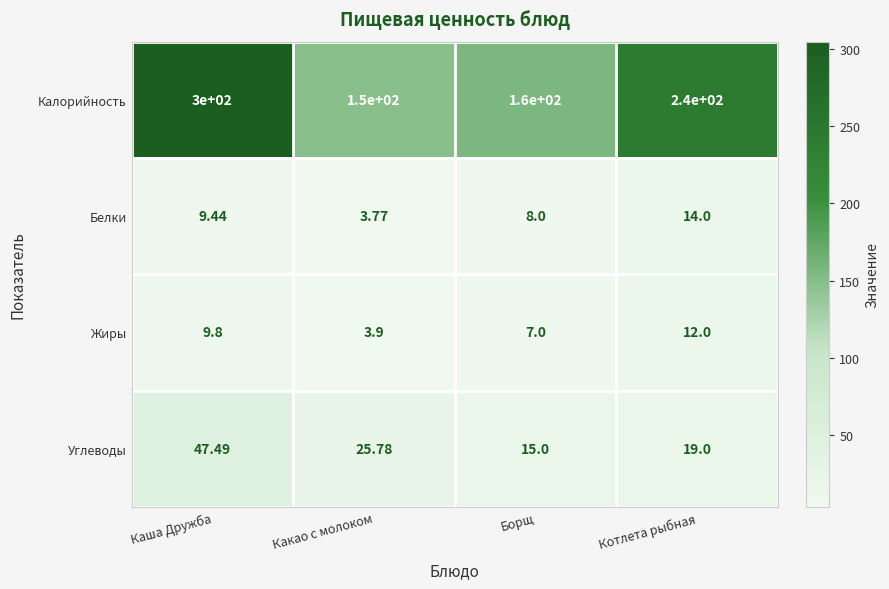

How many categories are shown in the chart?

4